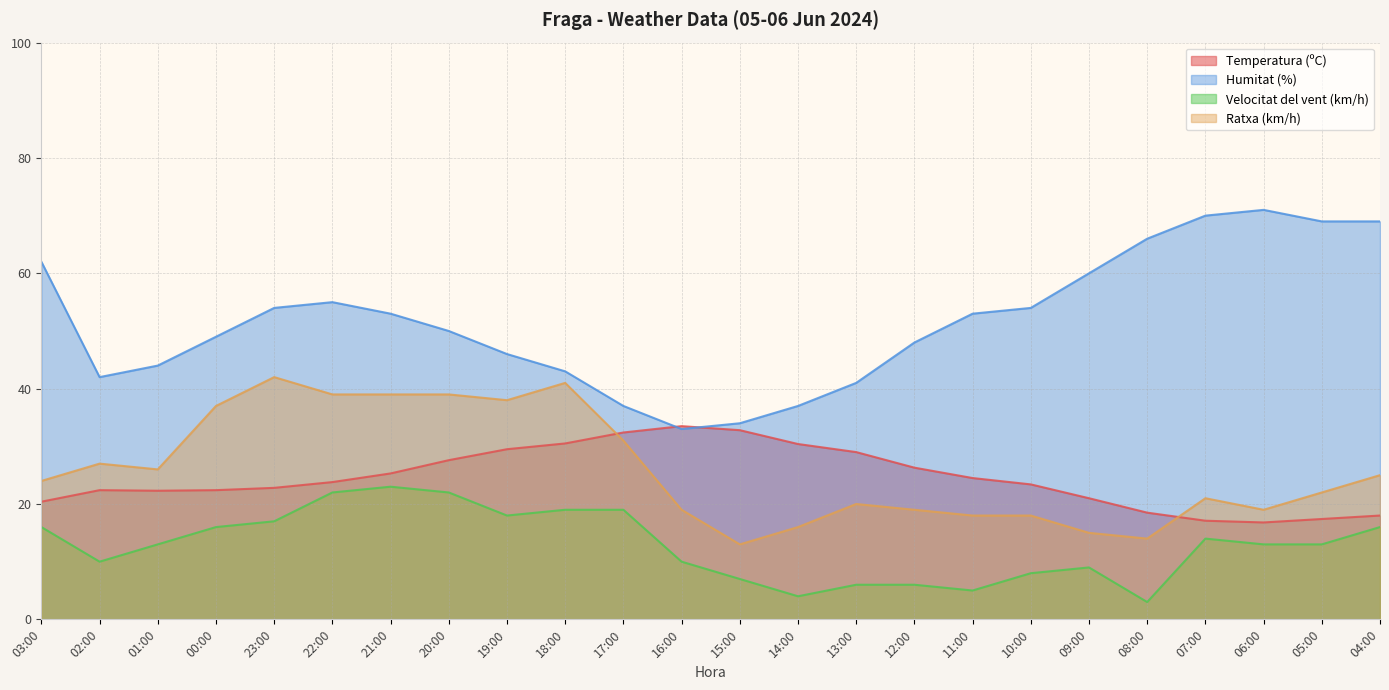

Which series has the largest range (max minus min)?

Humitat (%)